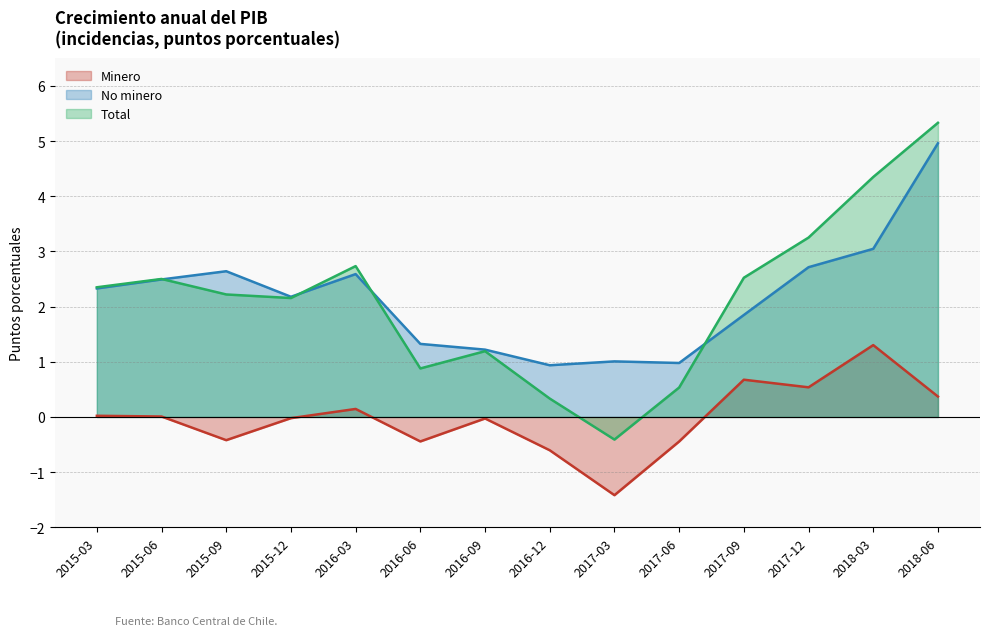

Reading left to right, what are all the values shown in this chart?

Minero: 0.0	0.0	-0.4	-0.0	0.1	-0.4	-0.0	-0.6	-1.4	-0.4	0.7	0.5	1.3	0.4
No minero: 2.3	2.5	2.6	2.2	2.6	1.3	1.2	0.9	1.0	1.0	1.8	2.7	3.0	5.0
Total: 2.4	2.5	2.2	2.2	2.7	0.9	1.2	0.3	-0.4	0.5	2.5	3.3	4.3	5.3